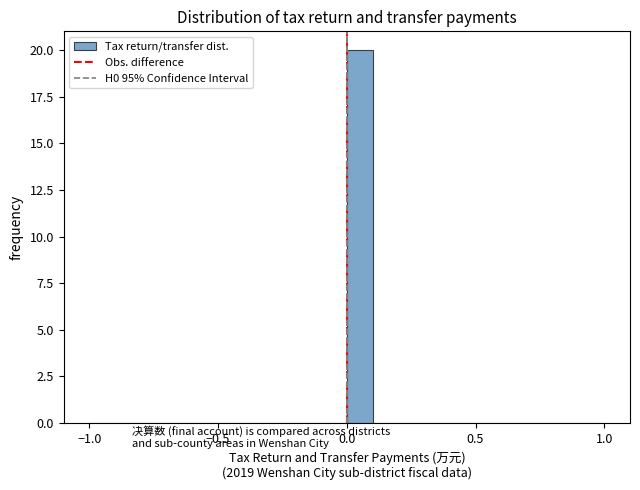

Read against the x-axis, roughly where is the centre of the tallest bar?

0.05